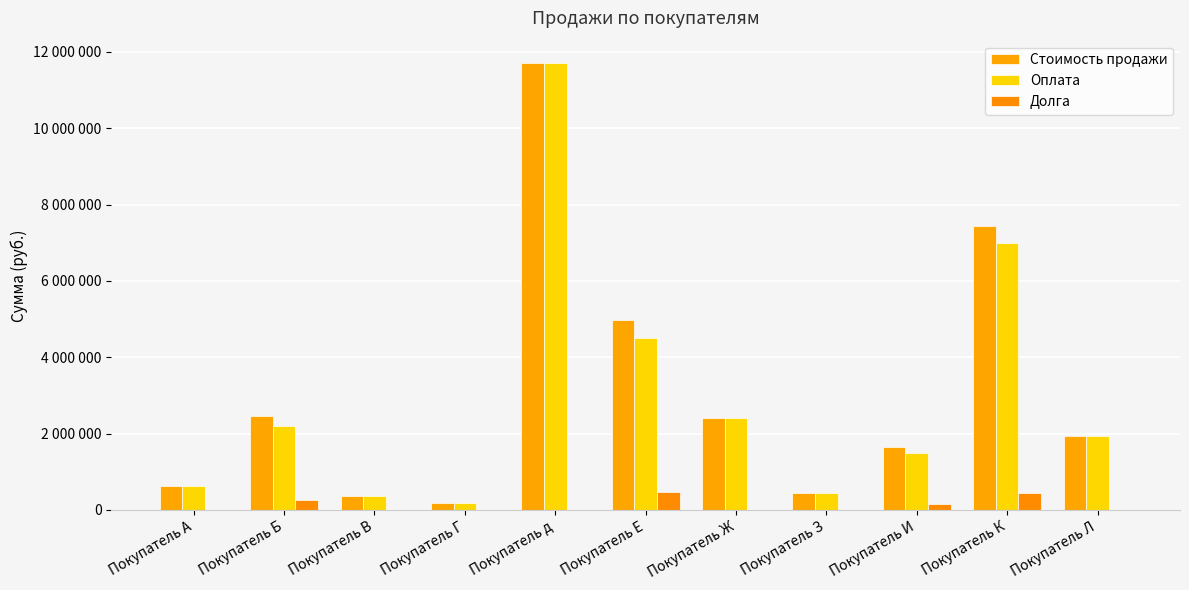

The value of Стоимость продажи at Покупатель Ж is 3166163. True or false?

False